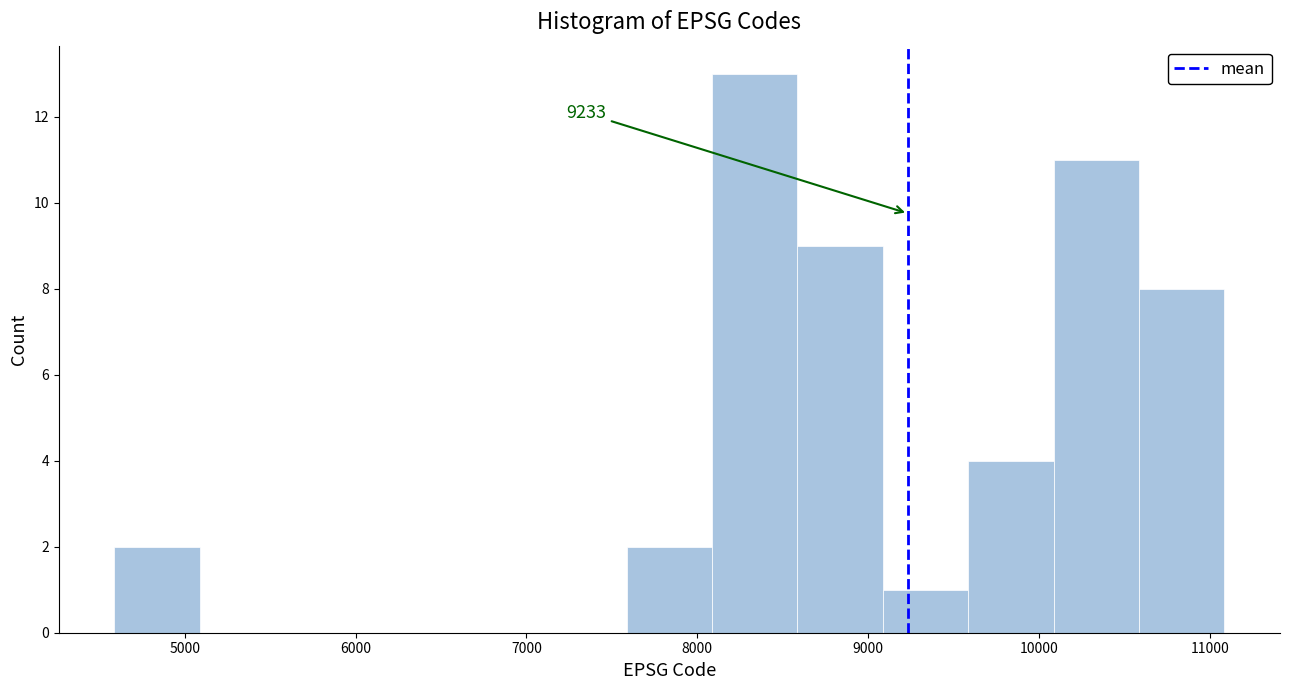

Over which range of the x-axis is the bar tallest?

8100 to 8600